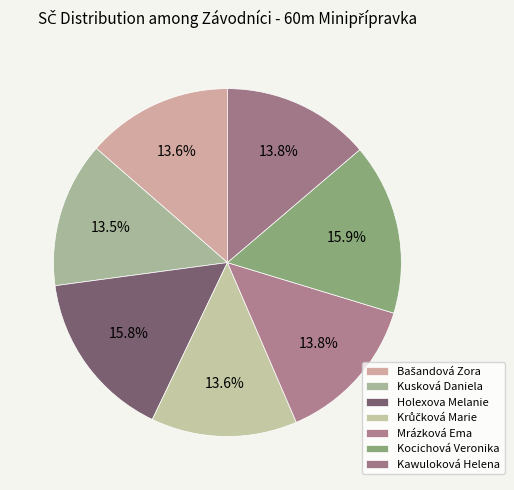

What percentage is the Kocichová Veronika slice, to the nearest percent?

16%